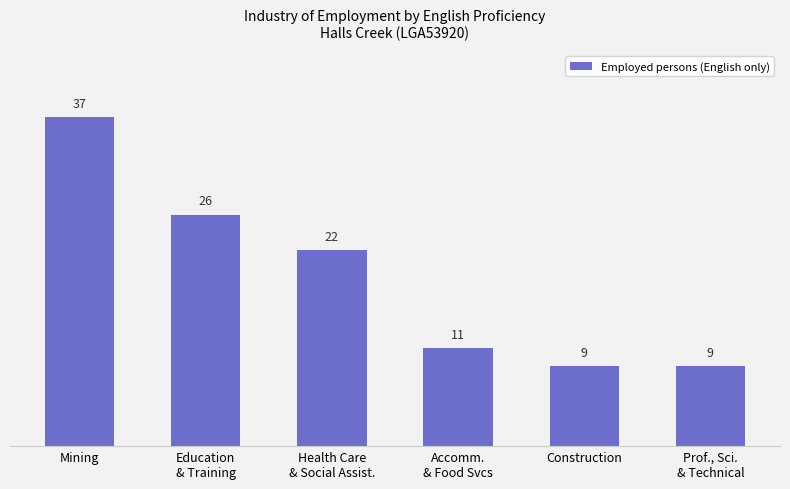

How many data points does each series have?

6